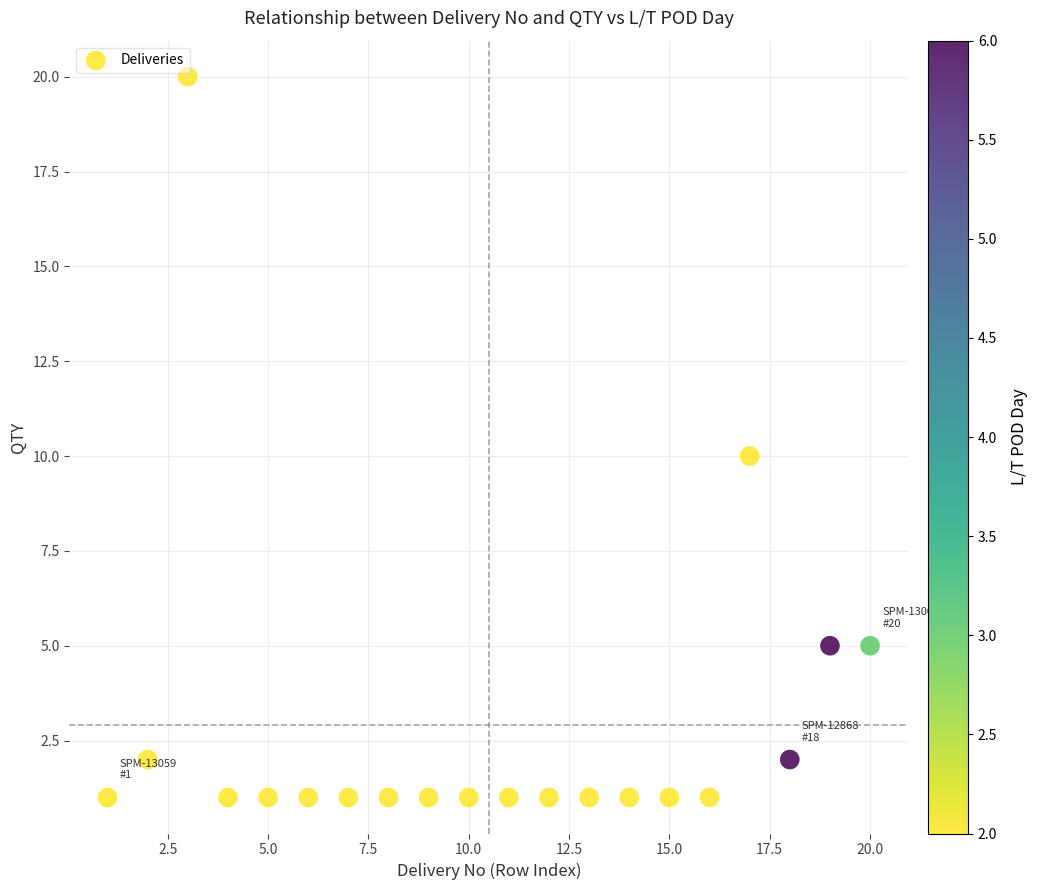

What is the range of Y values (max minus min)?

19